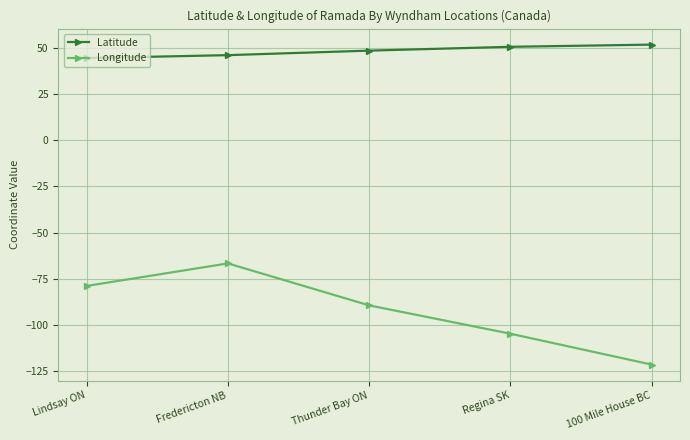

Is the value of Longitude at Regina SK greater than the value of Latitude at Lindsay ON?

No